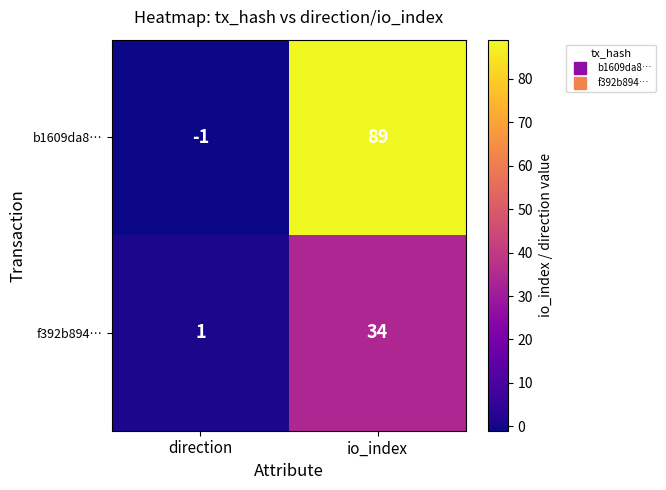

Which series has the largest total across all categories?

b1609da8…